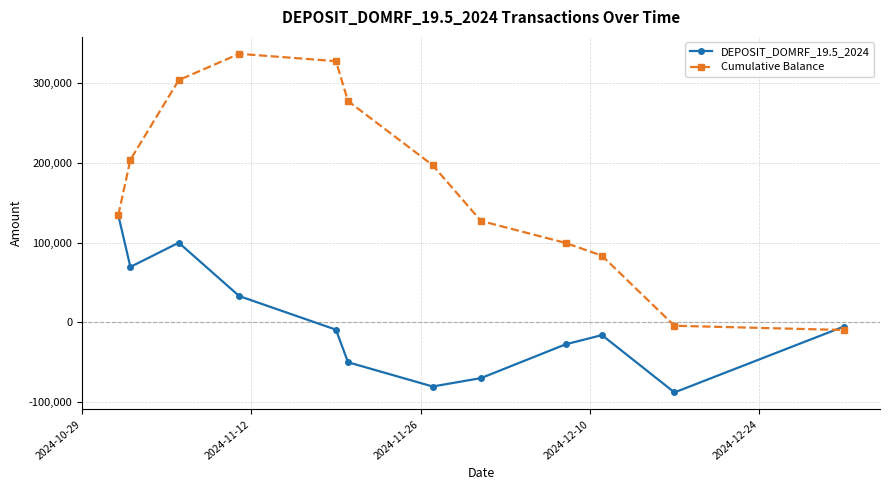

Does the chart display data point markers on the line(s)?

Yes